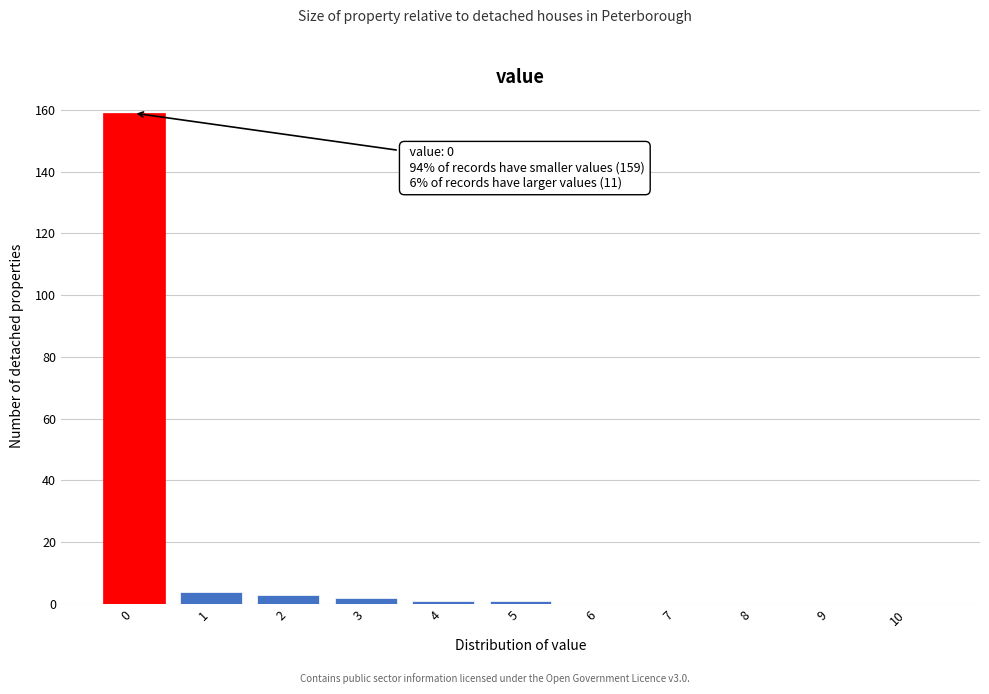

Over which range of the x-axis is the bar tallest?

-0.5 to 0.5